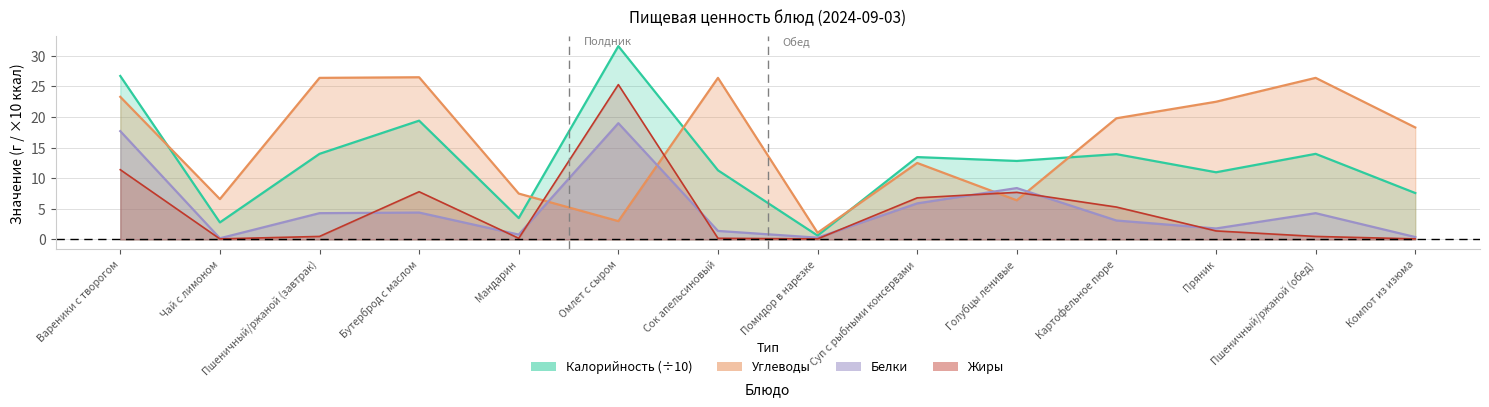

How many intersections are there between Углеводы and Жиры?

4